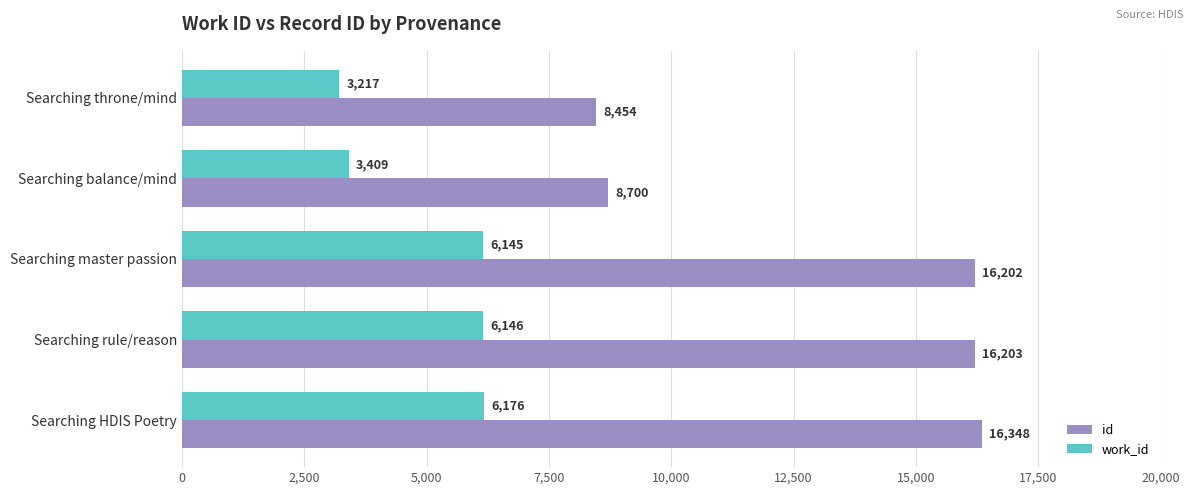

How many series are shown in this chart?

2